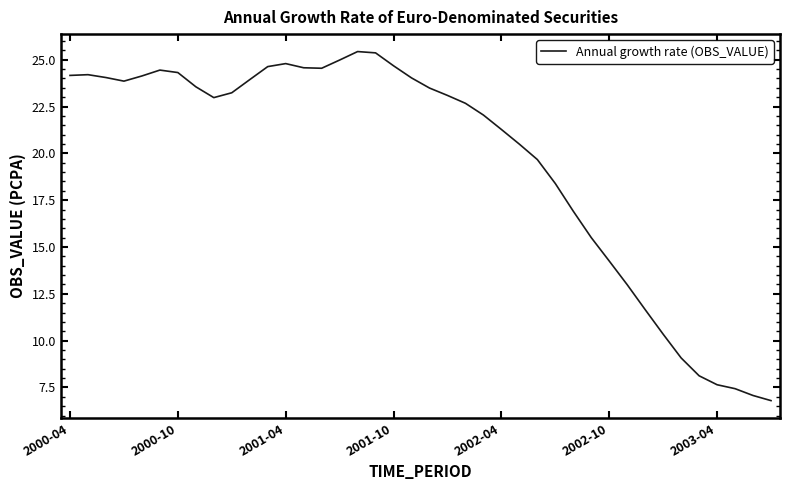

What is the greatest value displayed?

25.4